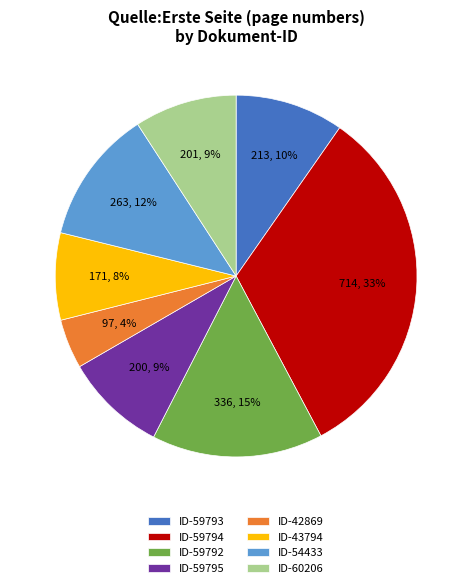

Which slice is the smallest?

ID-42869